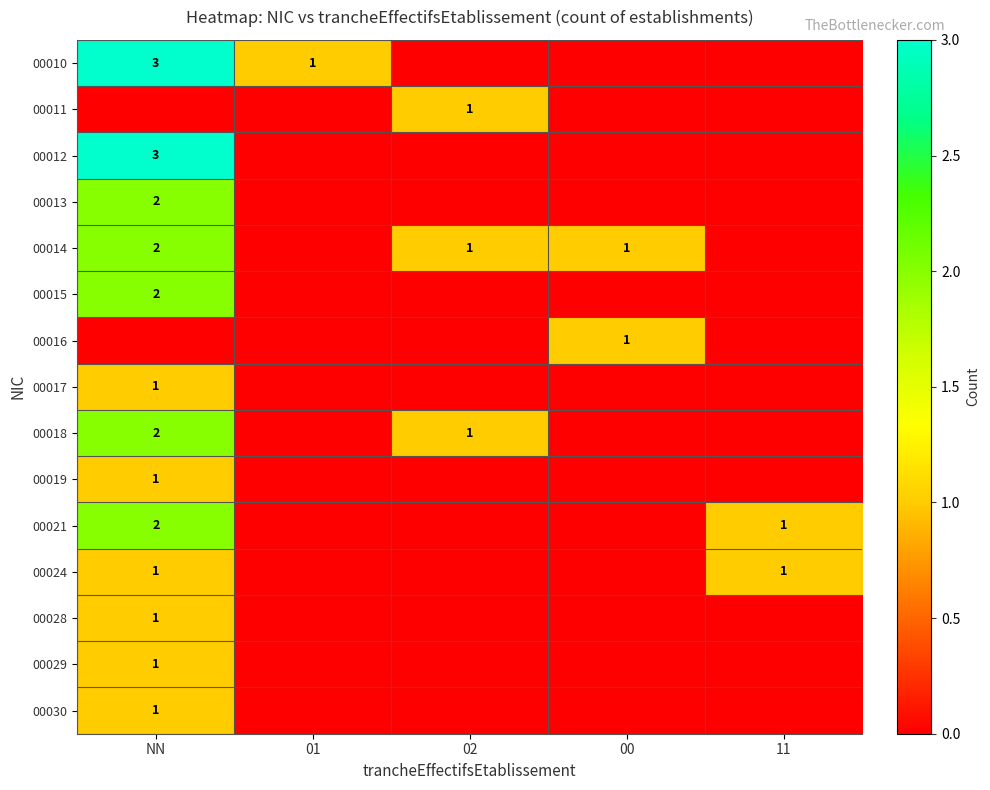

List the series in order of their peak value, lowest first.

00011, 00016, 00017, 00019, 00024, 00028, 00029, 00030, 00013, 00014, 00015, 00018, 00021, 00010, 00012